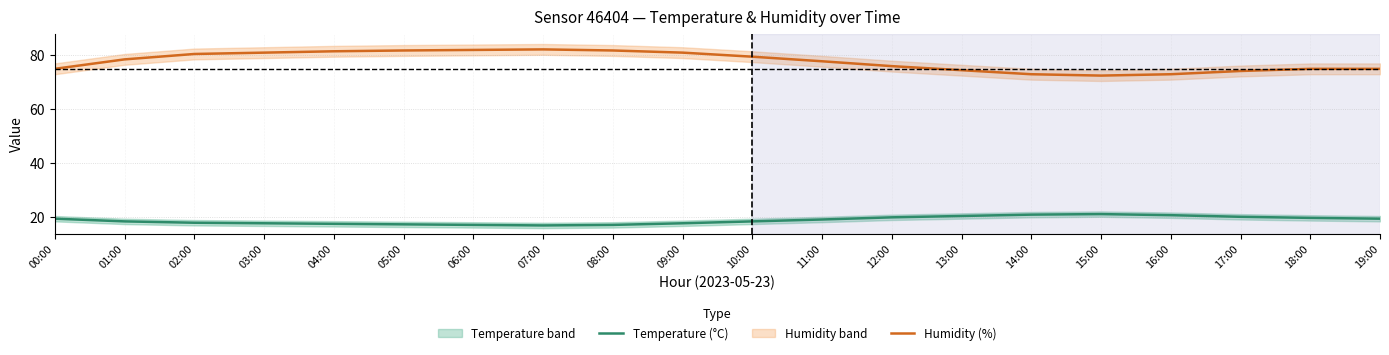

Reading left to right, what are all the values shown in this chart?

Temperature (°C): 19.5	18.5	18.0	17.8	17.6	17.4	17.2	17.0	17.2	17.8	18.5	19.2	20.0	20.5	21.0	21.2	20.8	20.2	19.8	19.5
Humidity (%): 75.0	78.5	80.5	81.0	81.5	81.8	82.0	82.2	81.8	81.0	79.5	77.8	76.0	74.5	73.0	72.5	73.0	74.2	75.0	75.0